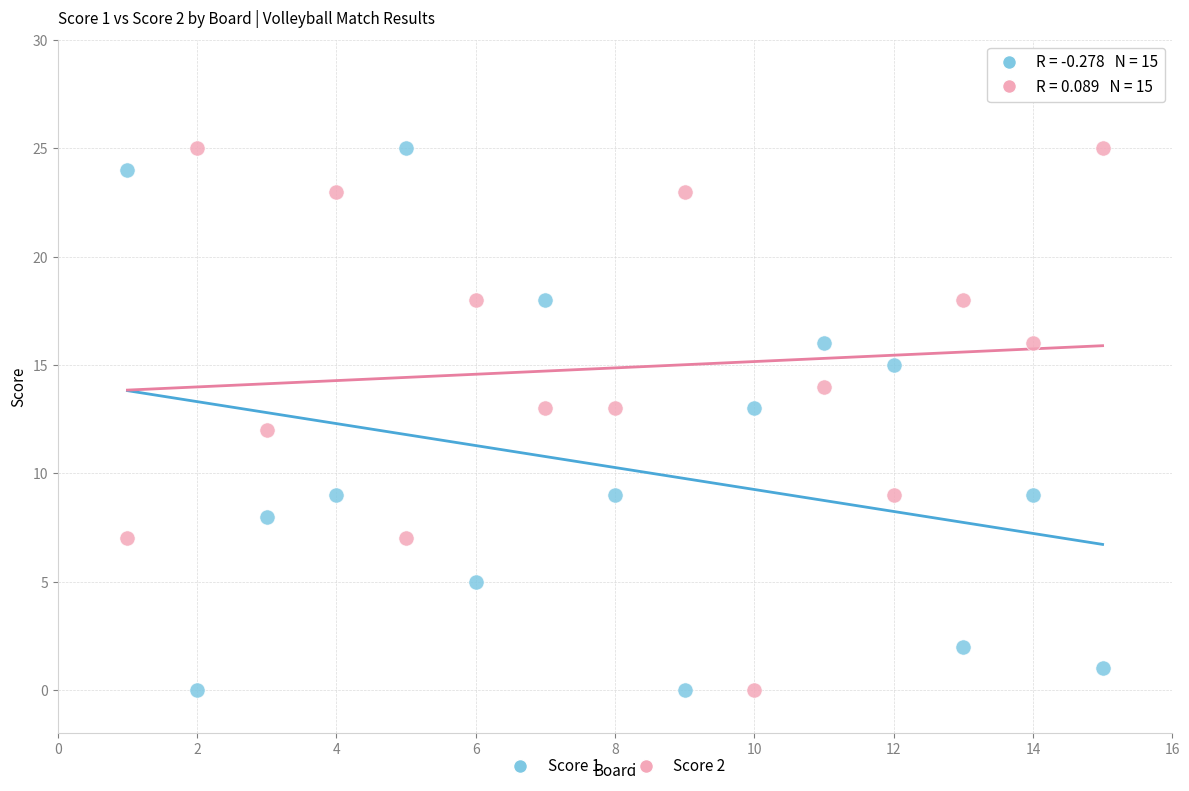

Across all data points, what is the range of X values (max minus min)?

14